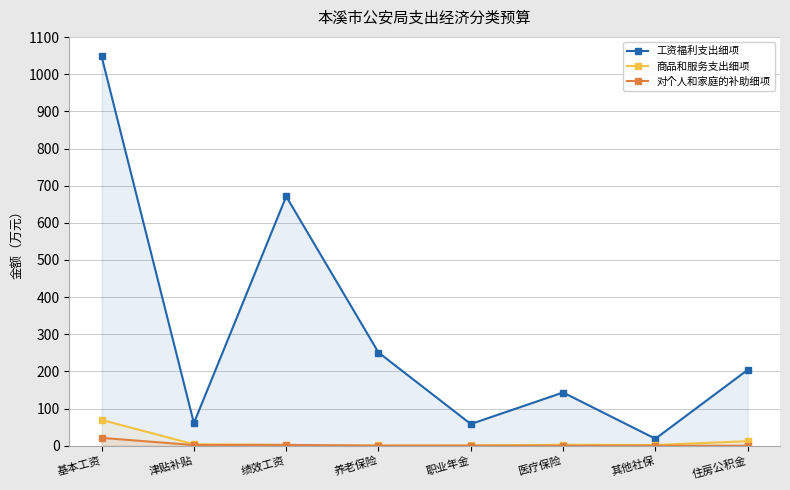

Read the 工资福利支出细项 value at 职业年金.

58.4